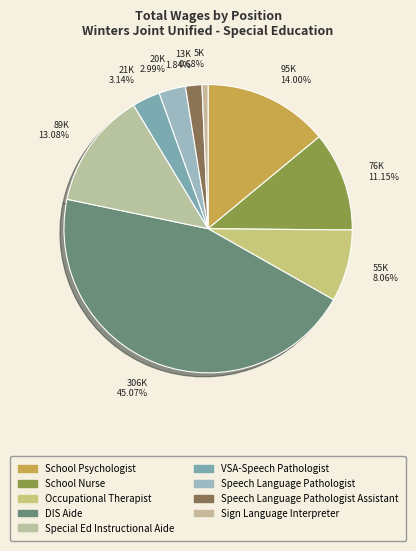

Count the number of slices in the pie.

9